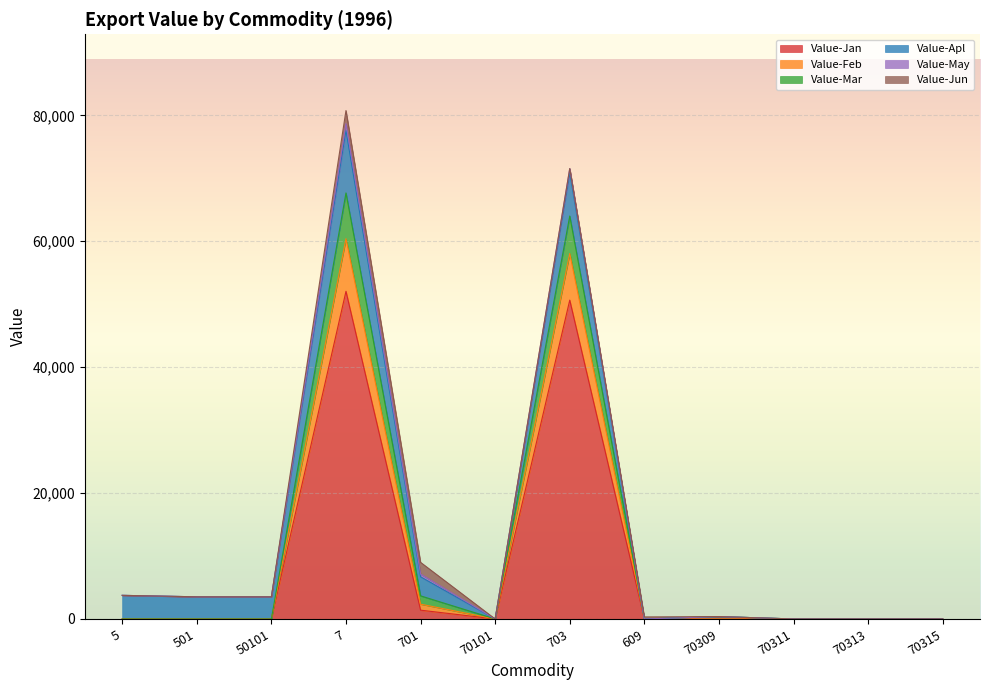

What is the maximum value for Value-Jan?

52052